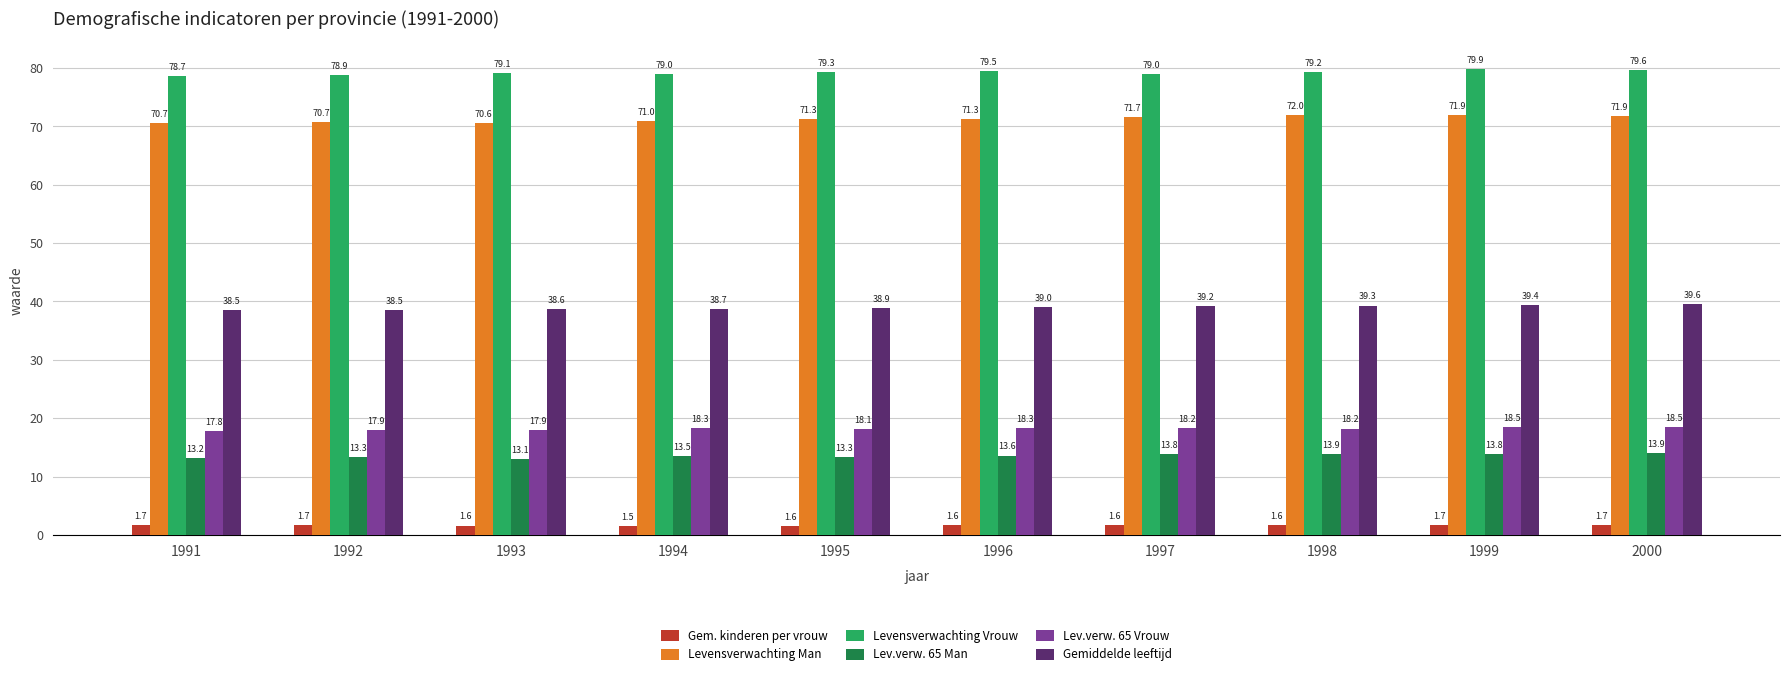

Reading left to right, extract all data points from this chart.

Gem. kinderen per vrouw: 1.7	1.7	1.6	1.5	1.6	1.6	1.6	1.6	1.7	1.7
Levensverwachting Man: 70.7	70.7	70.6	71.0	71.3	71.3	71.7	72.0	71.9	71.9
Levensverwachting Vrouw: 78.7	78.9	79.1	79.0	79.3	79.5	79.0	79.2	79.9	79.6
Lev.verw. 65 Man: 13.2	13.3	13.1	13.5	13.3	13.6	13.8	13.9	13.8	13.9
Lev.verw. 65 Vrouw: 17.8	17.9	17.9	18.3	18.1	18.3	18.2	18.2	18.5	18.5
Gemiddelde leeftijd: 38.5	38.5	38.6	38.7	38.9	39.0	39.2	39.3	39.4	39.6